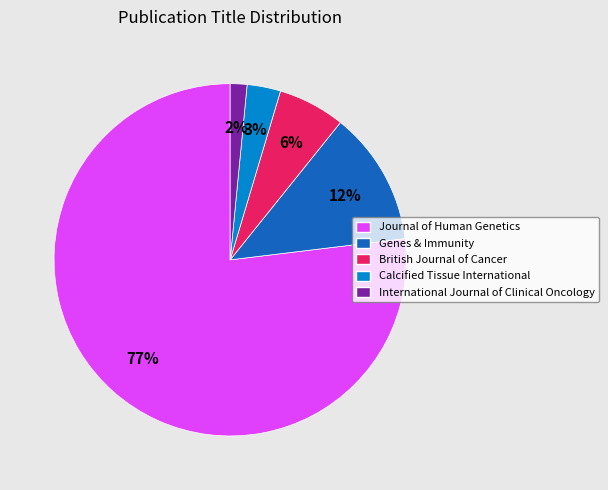

To the nearest percent, what is the difference between the Genes & Immunity and Calcified Tissue International slice percentages?

9%